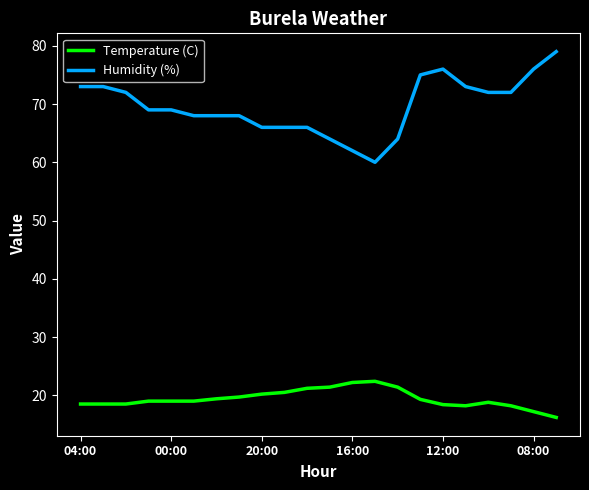

True or false: Humidity (%) and Temperature (C) intersect in this chart.

False